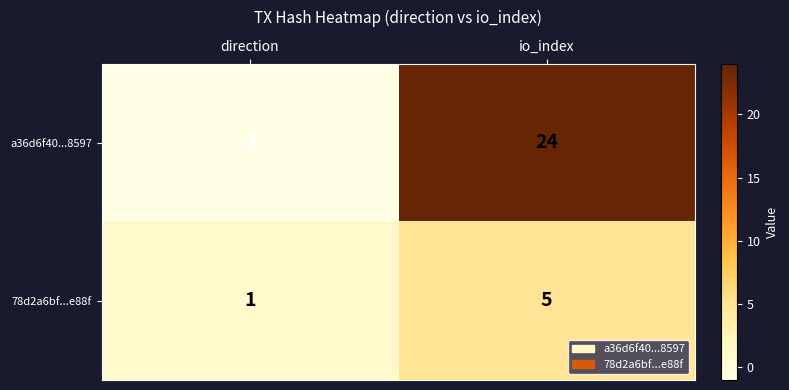

Which category has the lowest value across all series?

direction